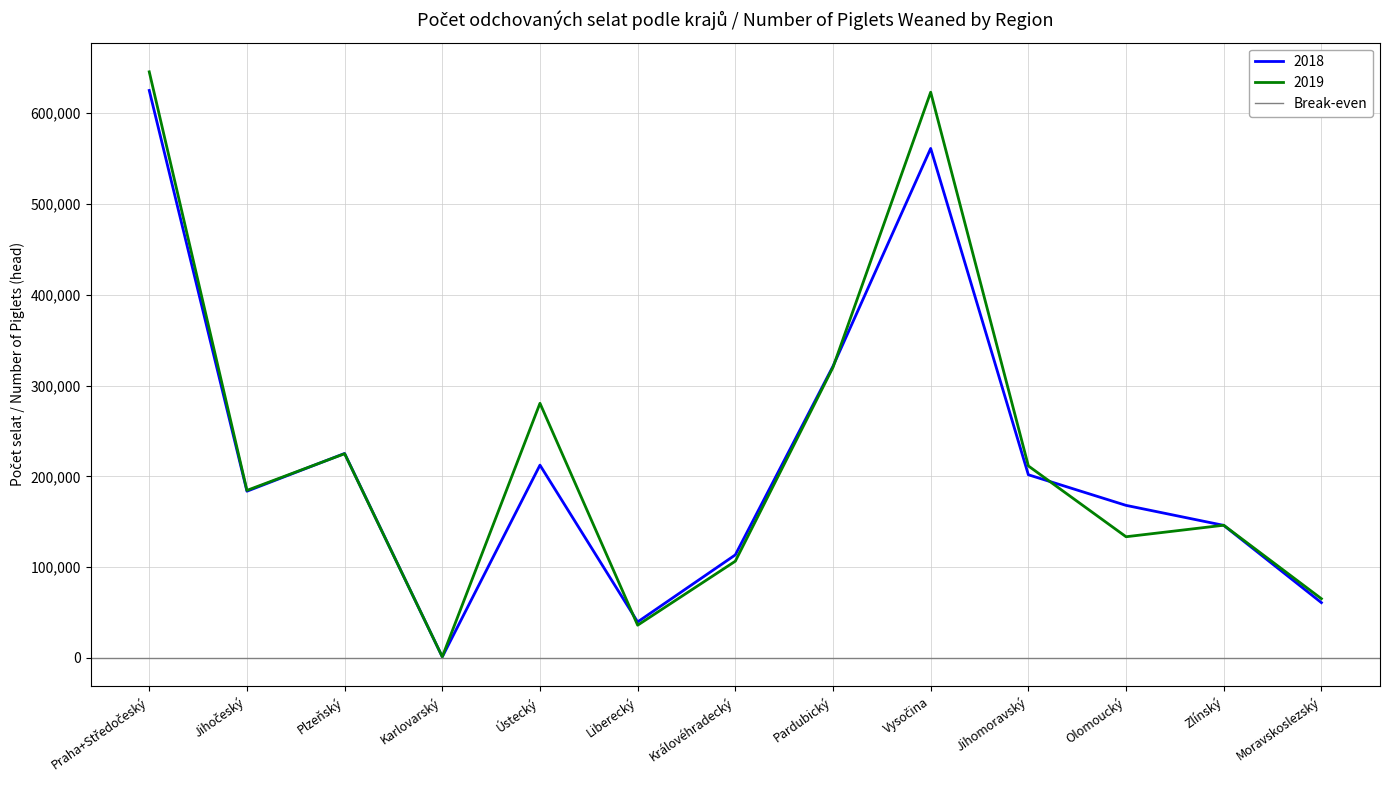

What is the maximum value for 2019?

645676